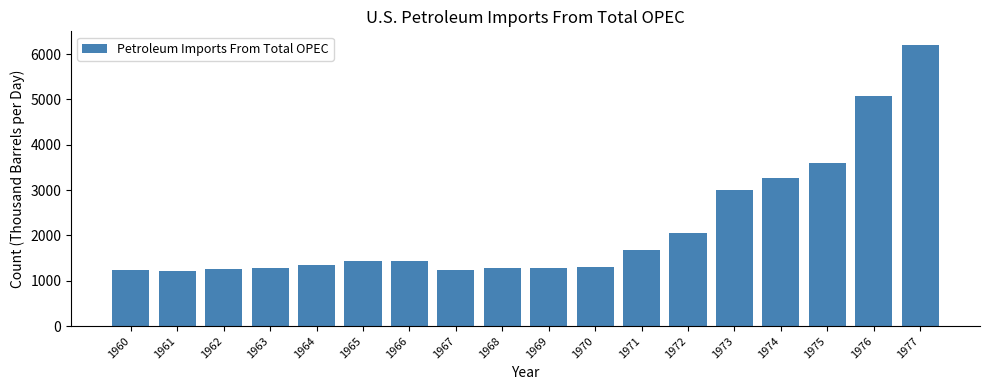

What is the smallest value displayed?

1223.6